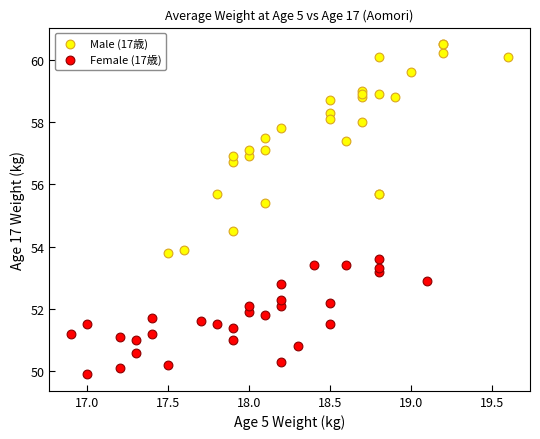

Which series contains the lowest Y value?

Female (17歳)